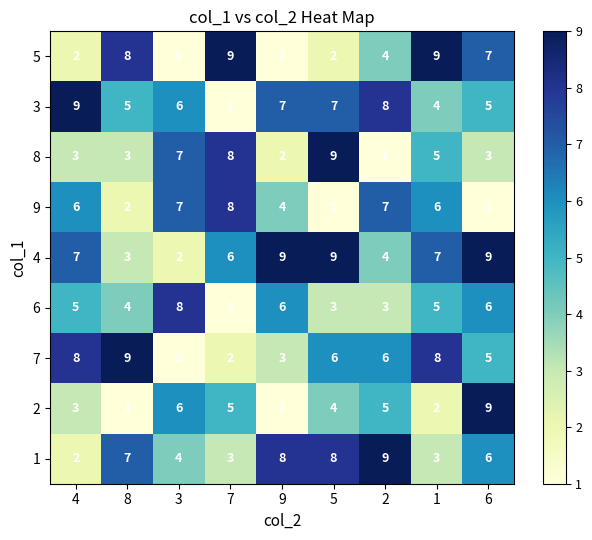

Which series has the largest total across all categories?

4